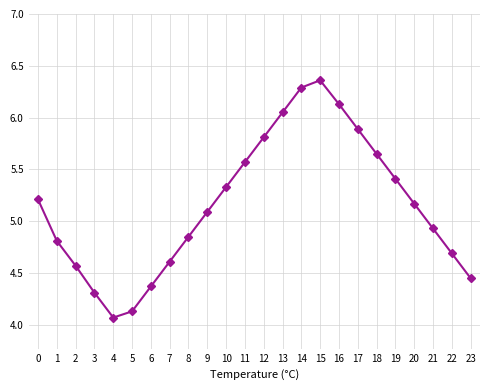

The chart shows a value of 4.1 at 4. True or false?

True